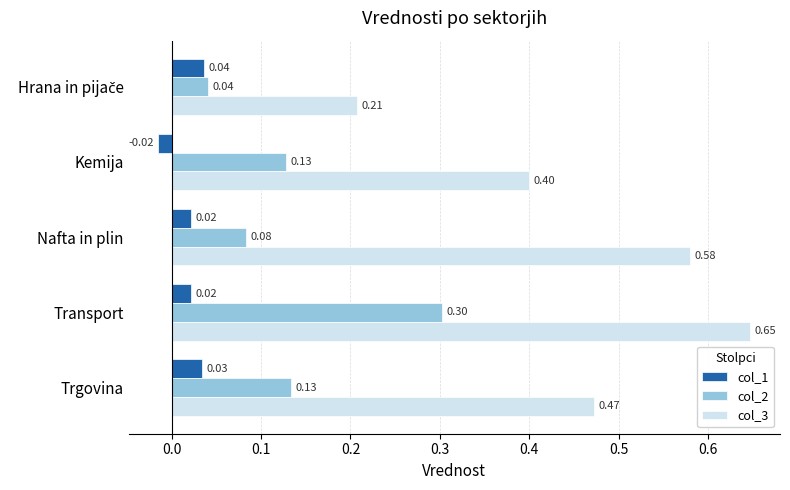

List the series in order of their overall mean, highest first.

col_3, col_2, col_1